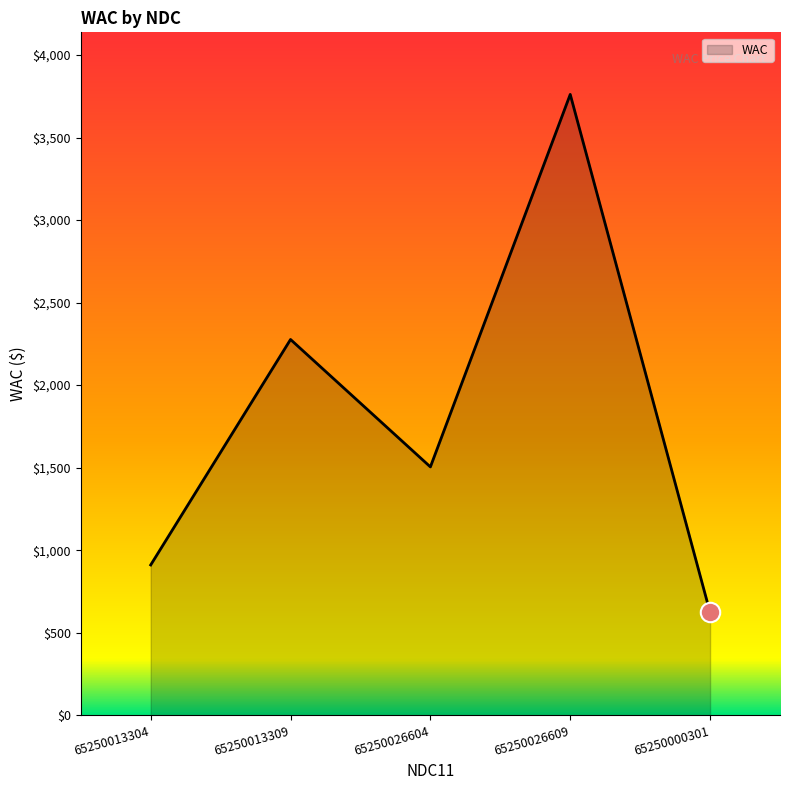

List the labels in order of value, smallest first.

65250000301, 65250013304, 65250026604, 65250013309, 65250026609